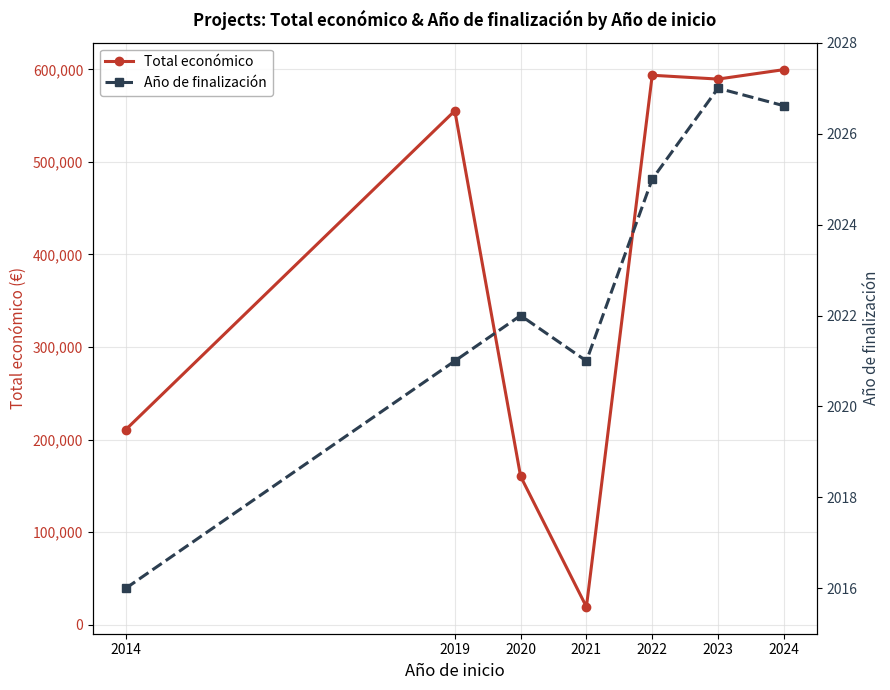

Reading right to left, extract all data points from this chart.

Total económico: 2024=599786.3	2023=589584.0	2022=593713.0	2021=19180.0	2020=160225.0	2019=555326.0	2014=210755.0
Año de finalización: 2024=2026.6	2023=2027.0	2022=2025.0	2021=2021.0	2020=2022.0	2019=2021.0	2014=2016.0